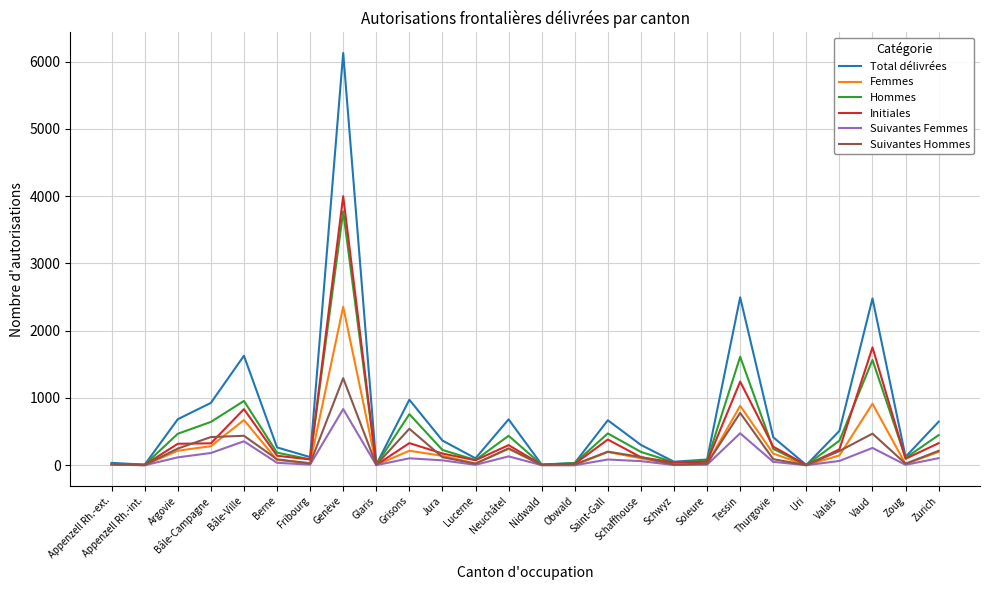

What is the greatest value displayed?

6129